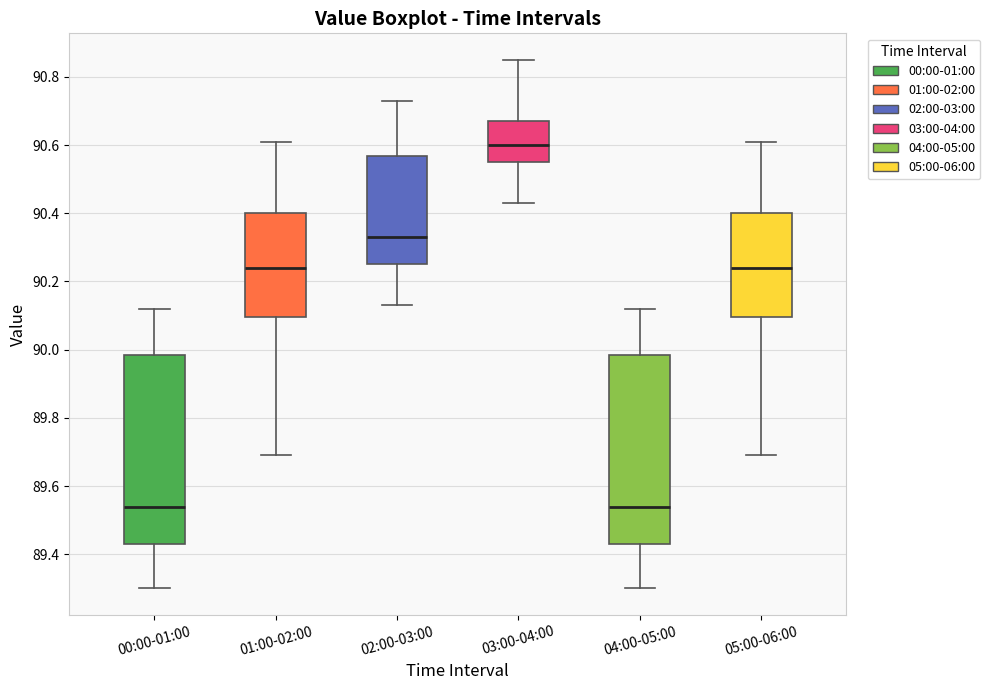

Reading left to right, transcribe this box plot: for each box, give where its median line is, the range the box spans, and where its two whiskers end, as read against the y-axis. The values are not printed on the chart, so give them approximately, as read against the axis.

00:00-01:00: median 89.54, box 89.44 to 89.98, whiskers 89.30 to 90.12
01:00-02:00: median 90.24, box 90.10 to 90.40, whiskers 89.70 to 90.62
02:00-03:00: median 90.34, box 90.26 to 90.56, whiskers 90.14 to 90.74
03:00-04:00: median 90.60, box 90.56 to 90.68, whiskers 90.44 to 90.86
04:00-05:00: median 89.54, box 89.44 to 89.98, whiskers 89.30 to 90.12
05:00-06:00: median 90.24, box 90.10 to 90.40, whiskers 89.70 to 90.62